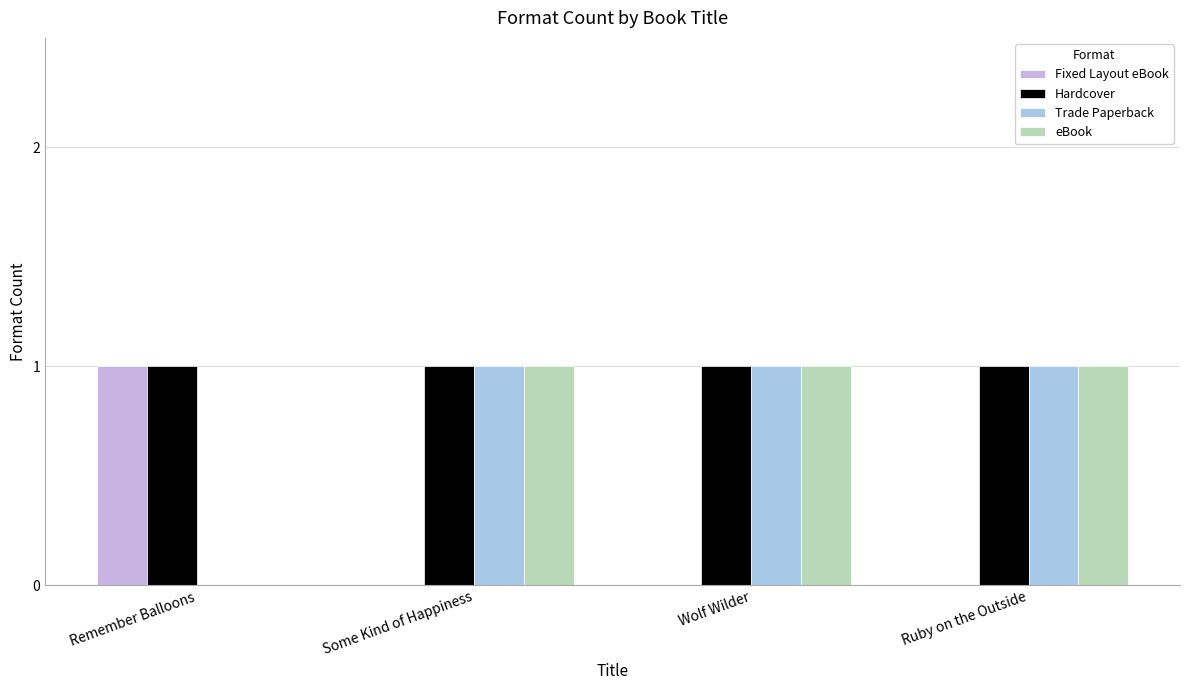

What is the sum of all Hardcover values?

4